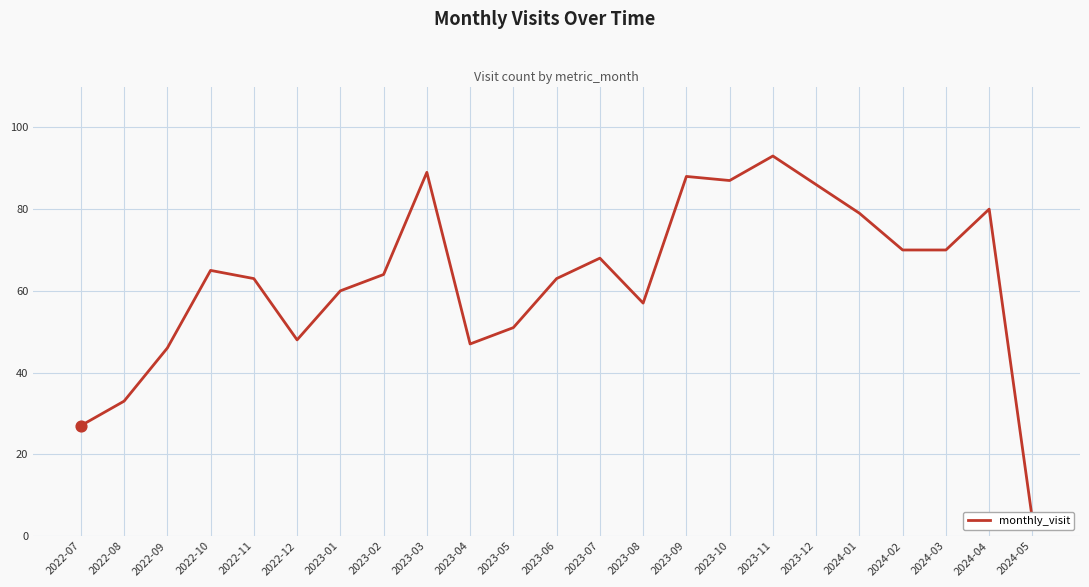

What is the change in value from 2022-09 to 2023-04?

+1